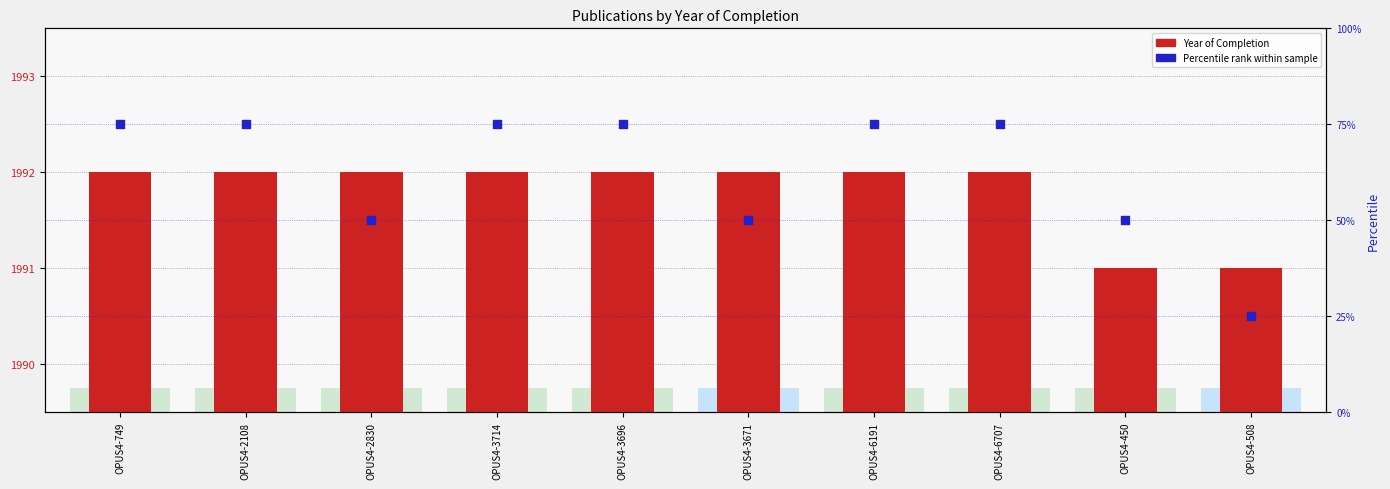

Which series reaches the minimum Y coordinate?

Year of Completion